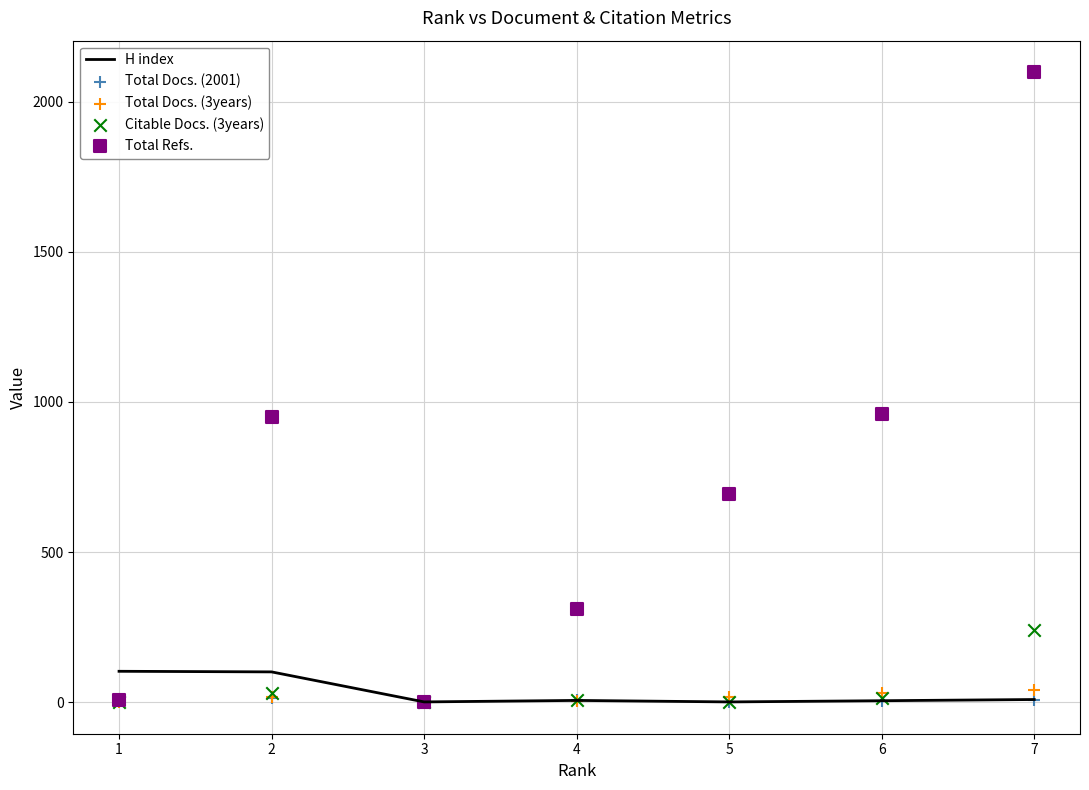

Is the value of Citable Docs. (3years) at 1 greater than the value of Total Docs. (3years) at 4?

No